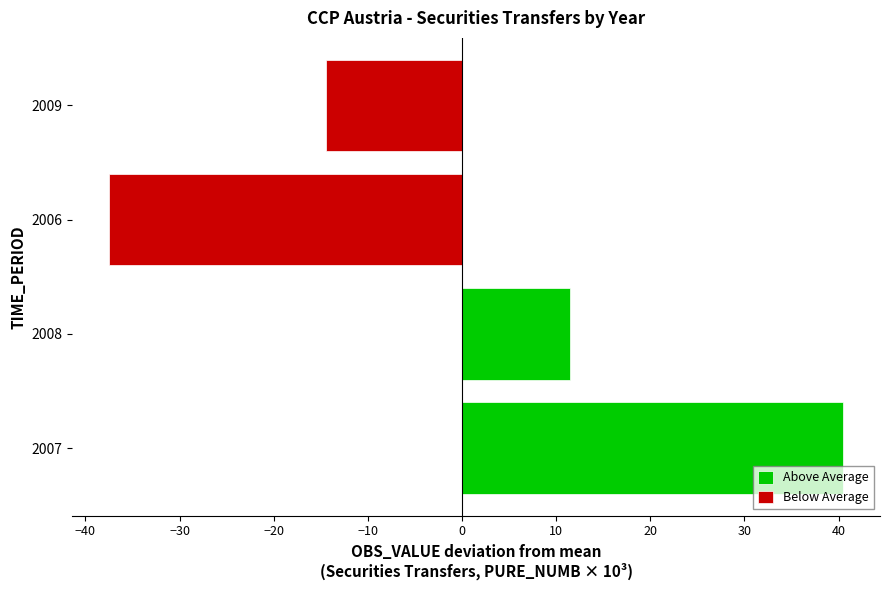

What is the average value of the Above Average series?

26.0